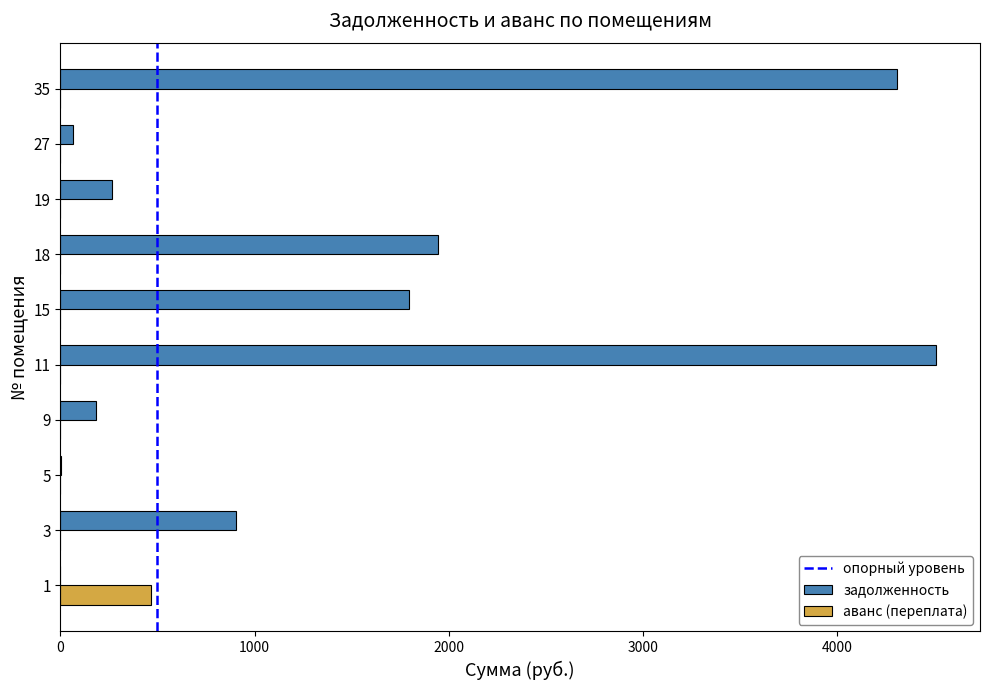

The value of аванс (переплата) at 35 is 0.0. True or false?

True